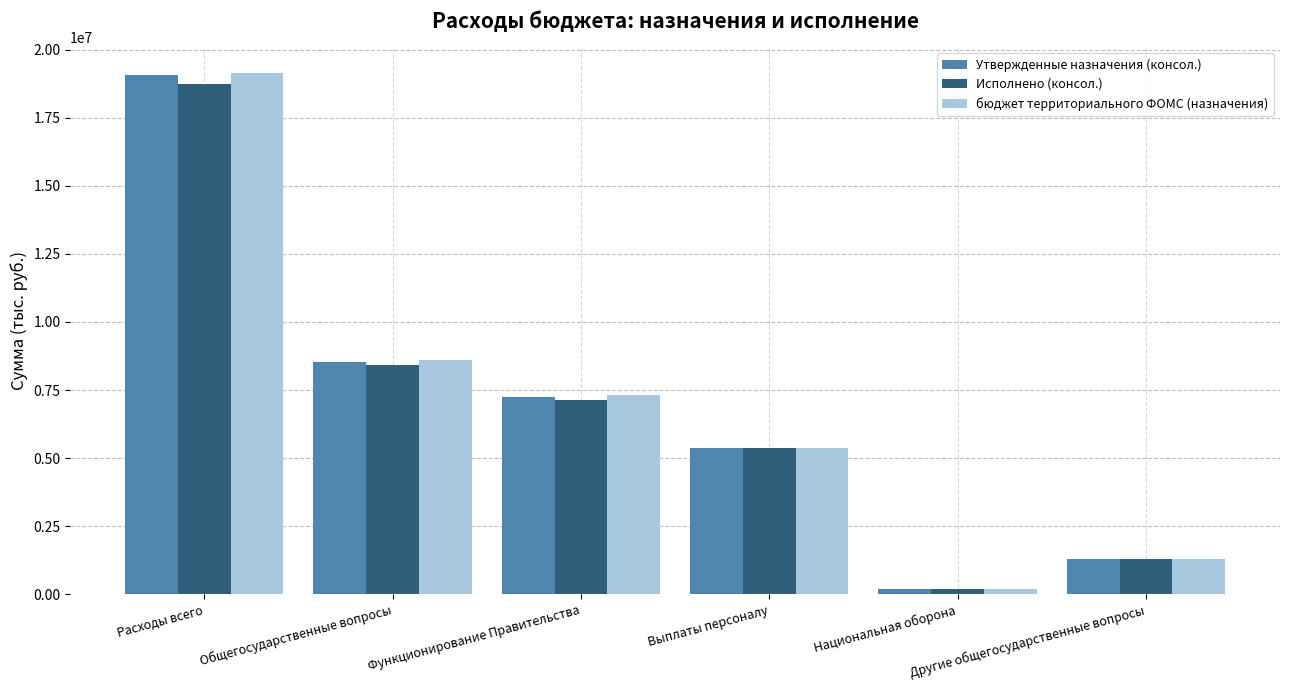

Which series has the widest spread of values?

бюджет территориального ФОМС (назначения)